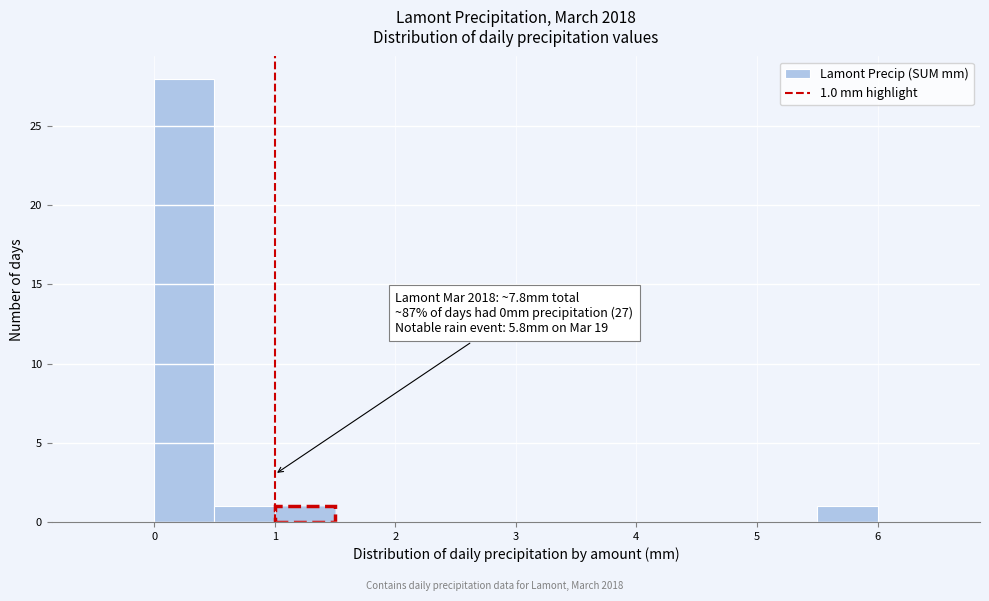

Over which range of the x-axis is the bar tallest?

0.0 to 0.5